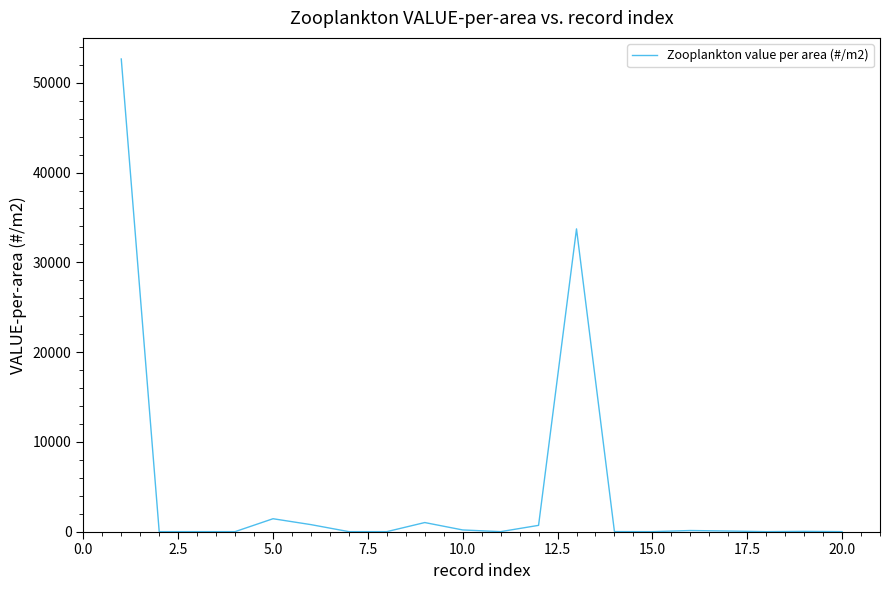

What is the difference between the maximum and minimum values?

52650.0